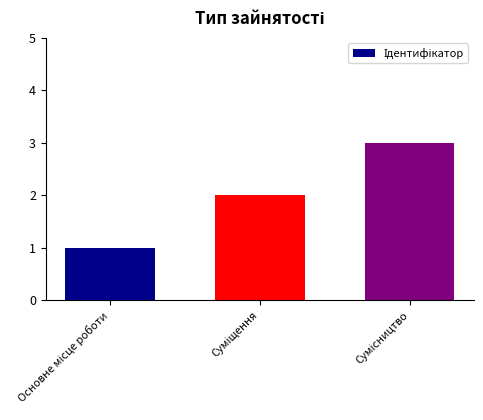

What is the difference between the second highest and minimum values?

1